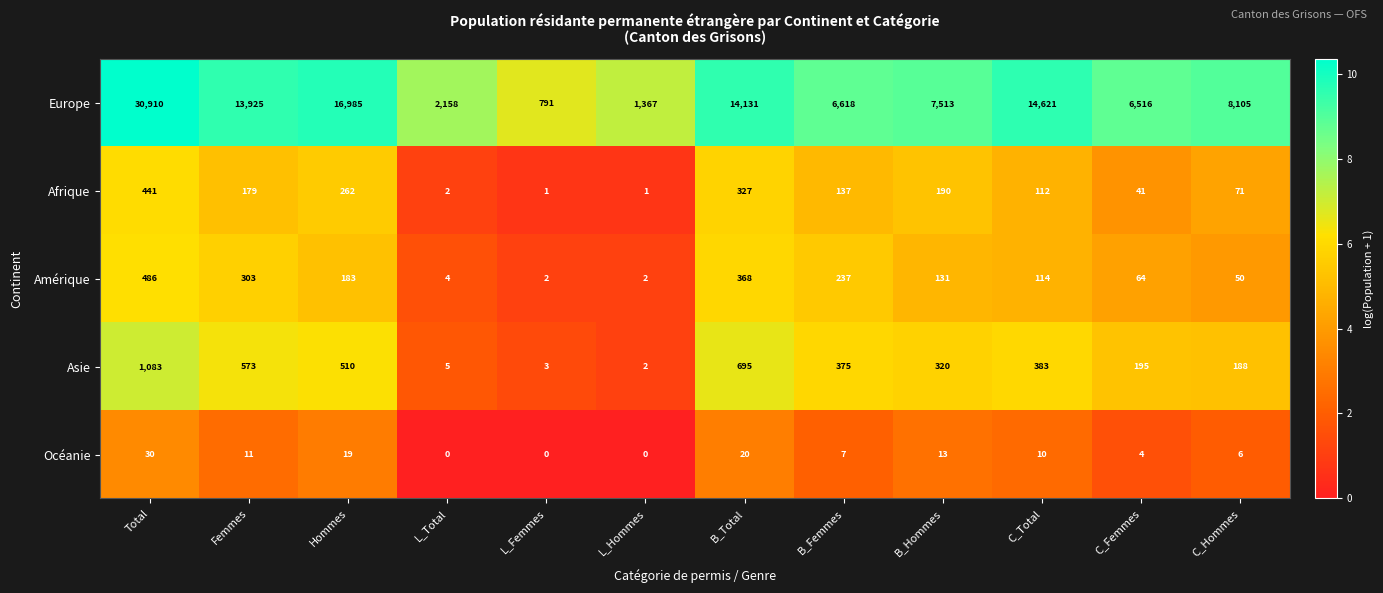

List the series in order of their peak value, highest first.

Europe, Asie, Amérique, Afrique, Océanie